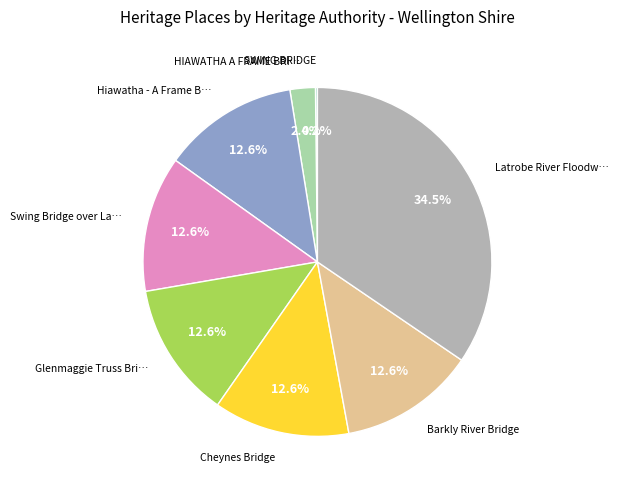

Does any single category account for the majority?

No